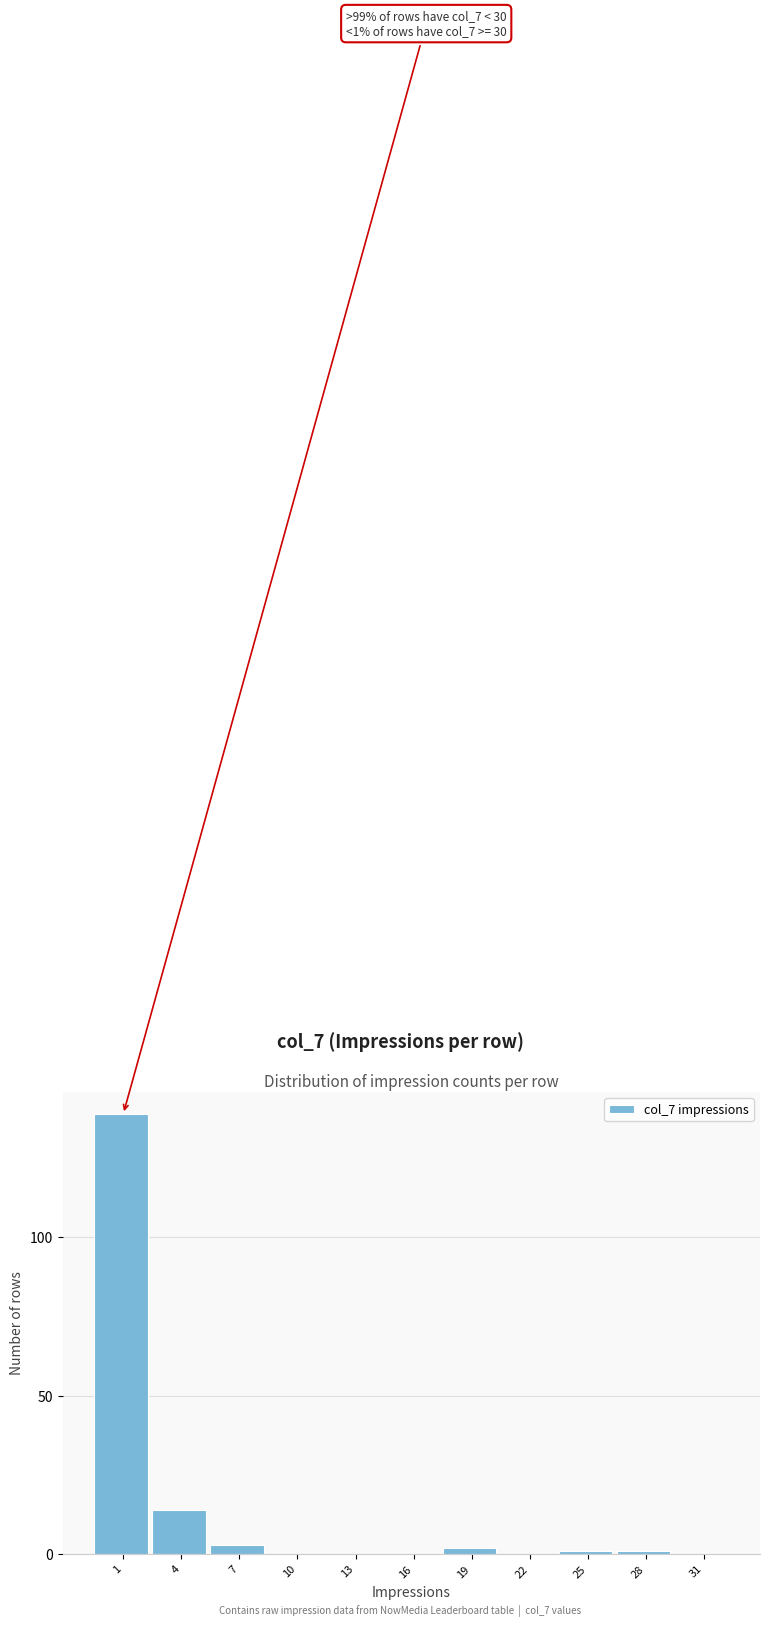

Reading left to right, transcribe all the data shown in this chart.

1=139	4=14	7=3	10=0	13=0	16=0	19=2	22=0	25=1	28=1	31=0